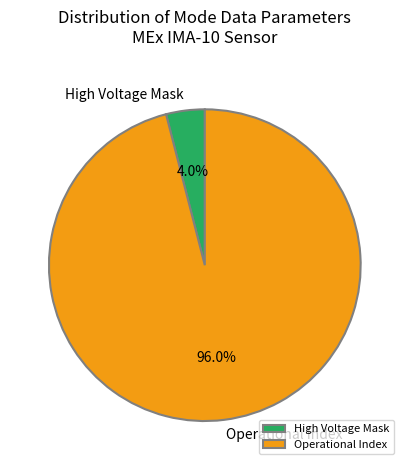

How much of the chart is everything except Operational Index?

4.0%